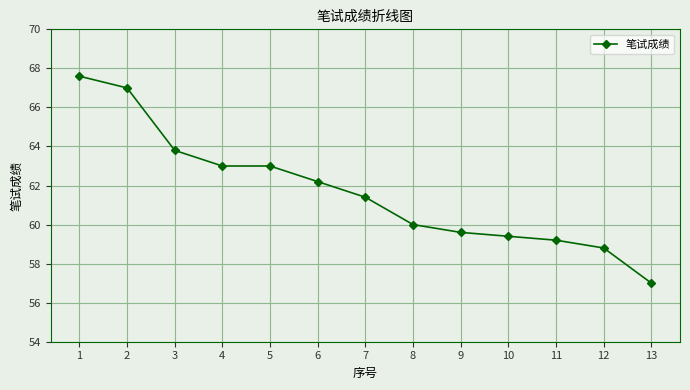

What is the difference between the maximum and second lowest values?

8.8